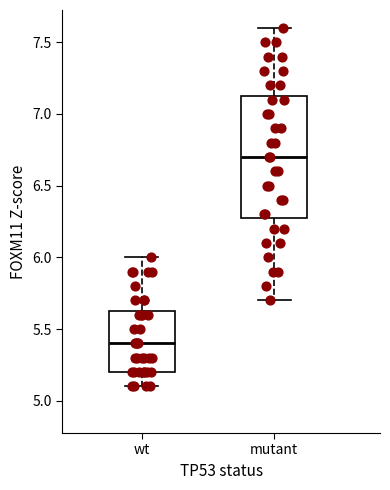

Which box is the tallest, from its lower edge to its upper edge?

mutant